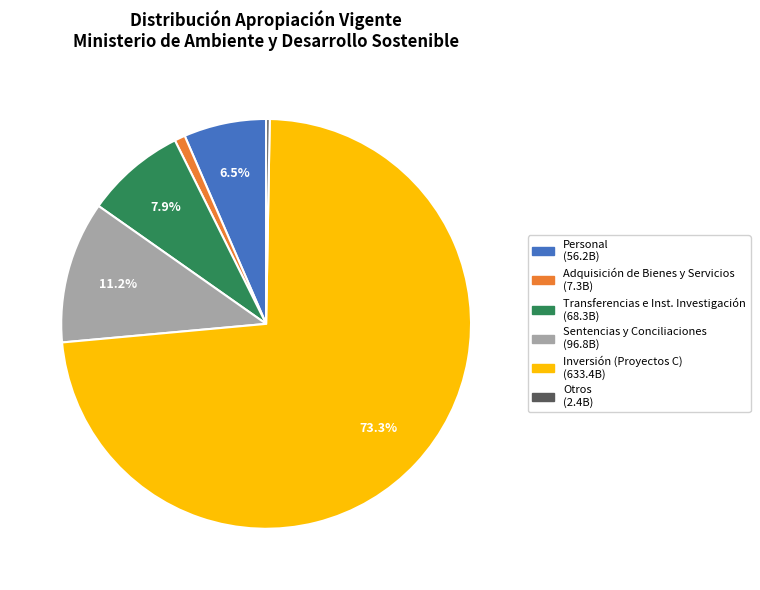

Is there any slice that represents more than half of the pie?

Yes